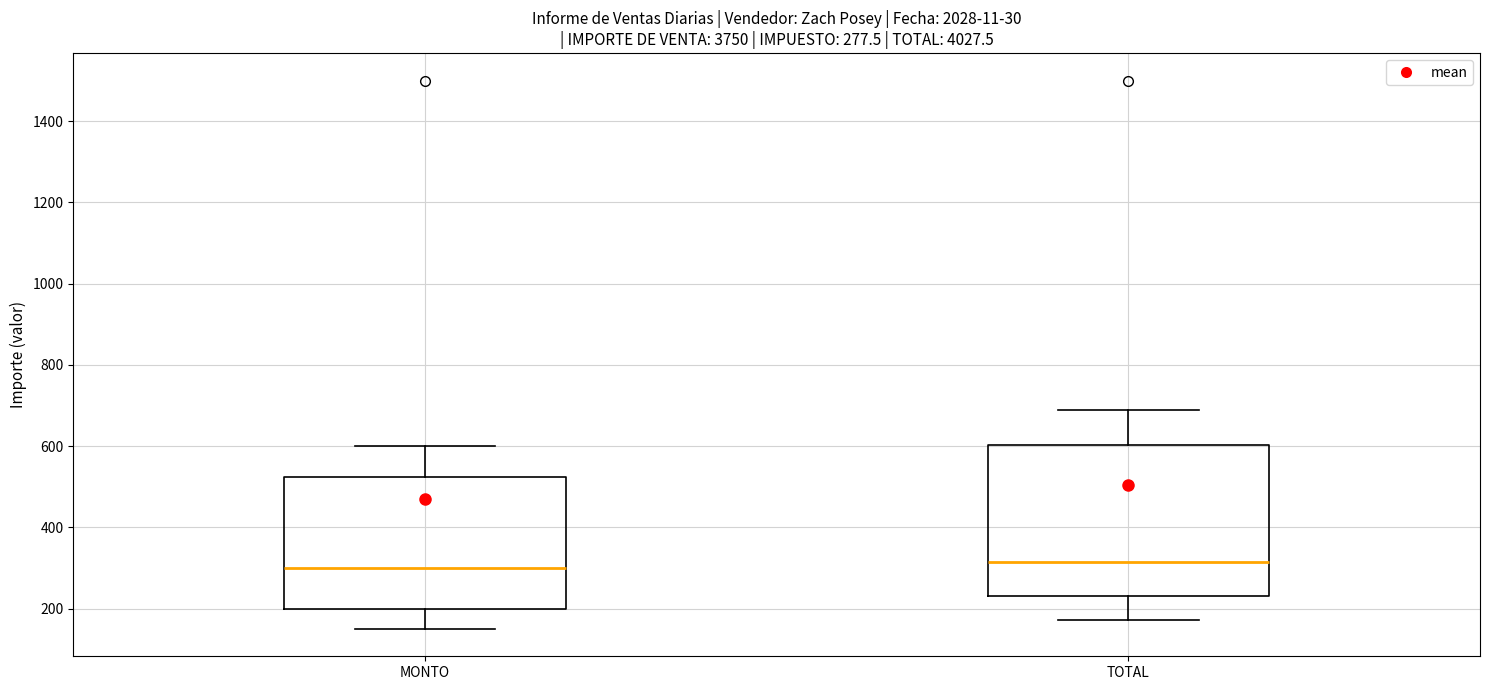

Which box is the tallest, from its lower edge to its upper edge?

TOTAL